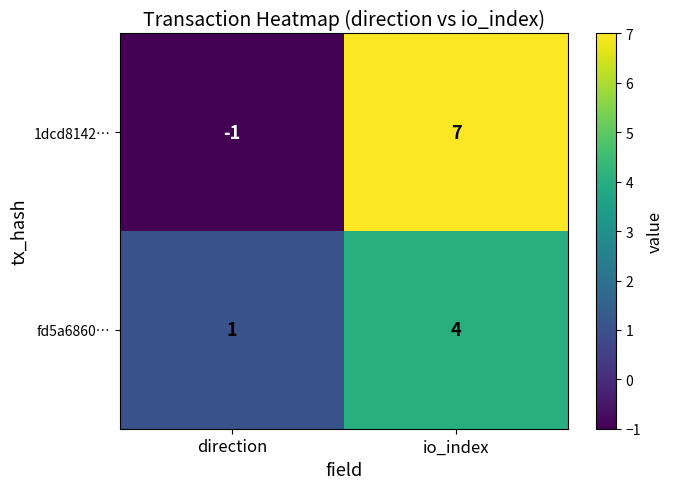

At which category is the sum across all series the highest?

io_index